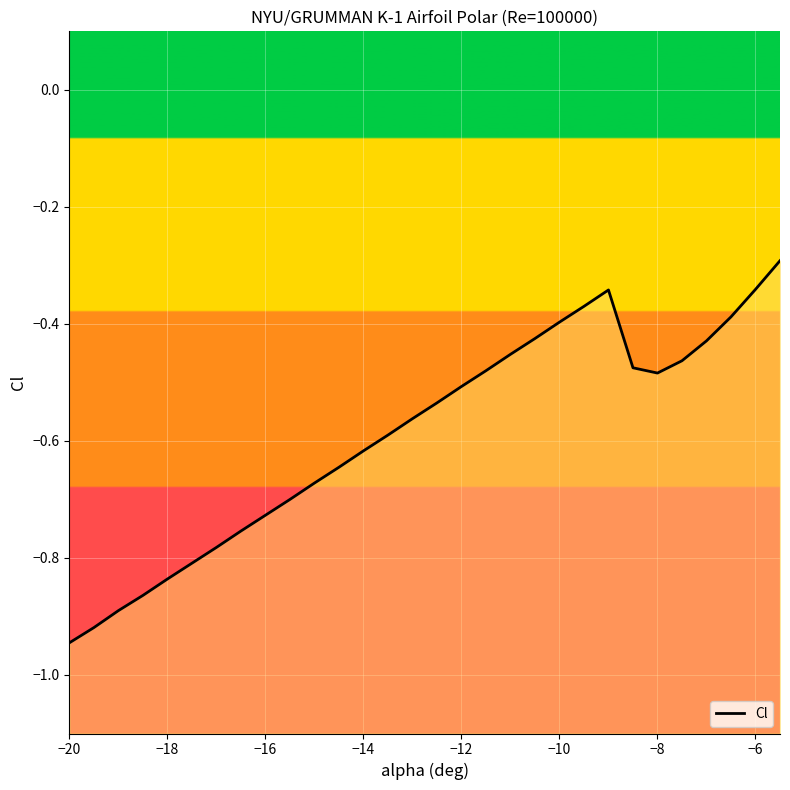

Reading right to left, extract all data points from this chart.

-0.3	-0.3	-0.4	-0.4	-0.5	-0.5	-0.5	-0.3	-0.4	-0.4	-0.4	-0.5	-0.5	-0.5	-0.5	-0.6	-0.6	-0.6	-0.6	-0.7	-0.7	-0.7	-0.8	-0.8	-0.8	-0.8	-0.9	-0.9	-0.9	-0.9